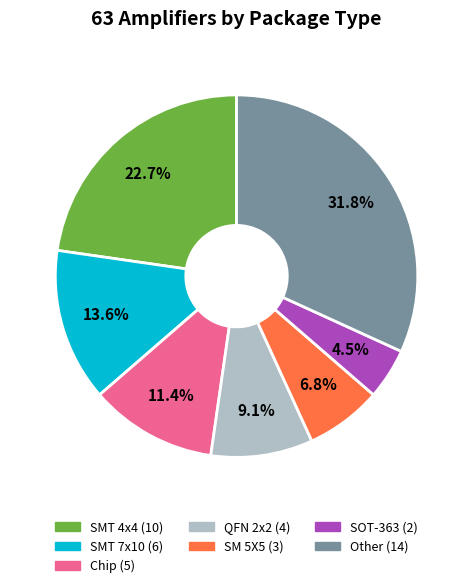

Is there a majority slice in this chart?

No